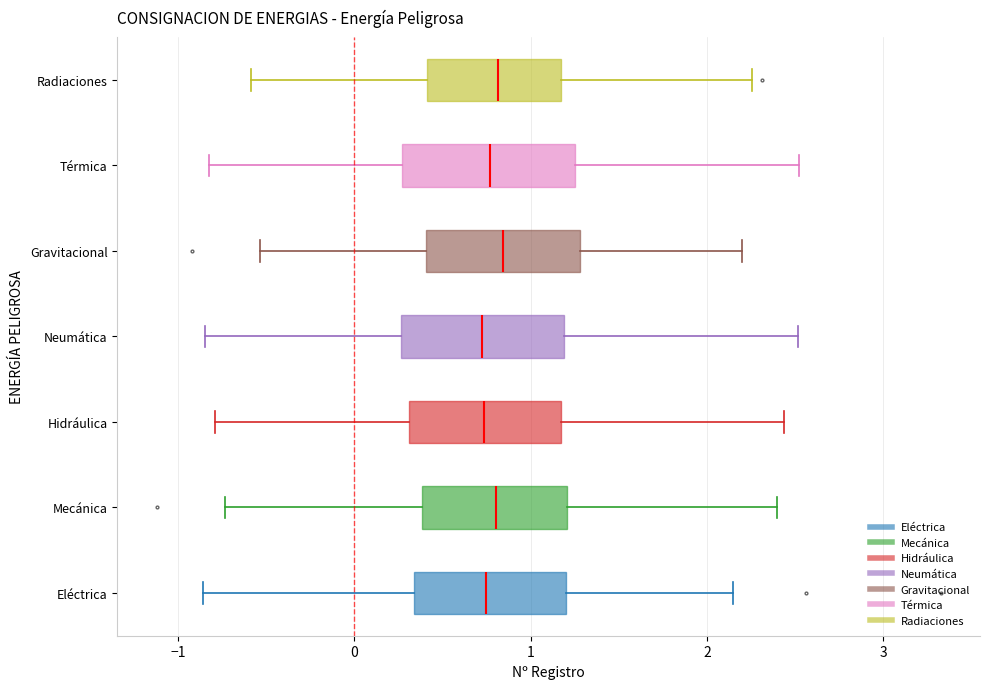

Where does the right whisker of the box for Gravitacional end on the x-axis? The values are not printed on the chart, so give them approximately, as read against the axis.

2.2